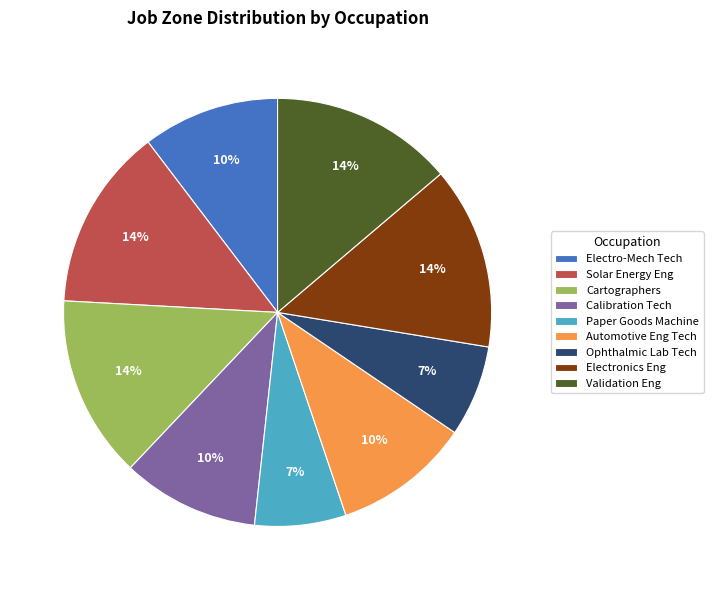

Approximately how many times larger is the value at Paper Goods Machine compared to Automotive Eng Tech?

0.7